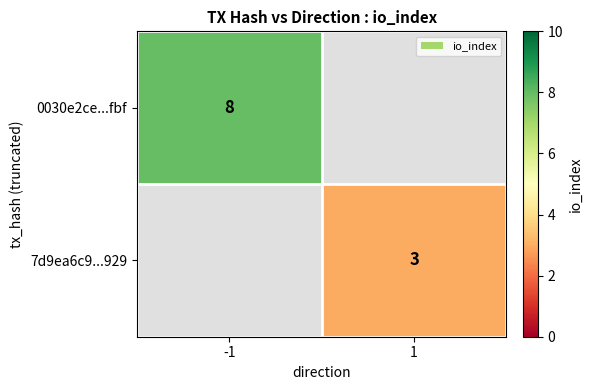

The 0030e2ce...fbf series shows 8 at -1. True or false?

True